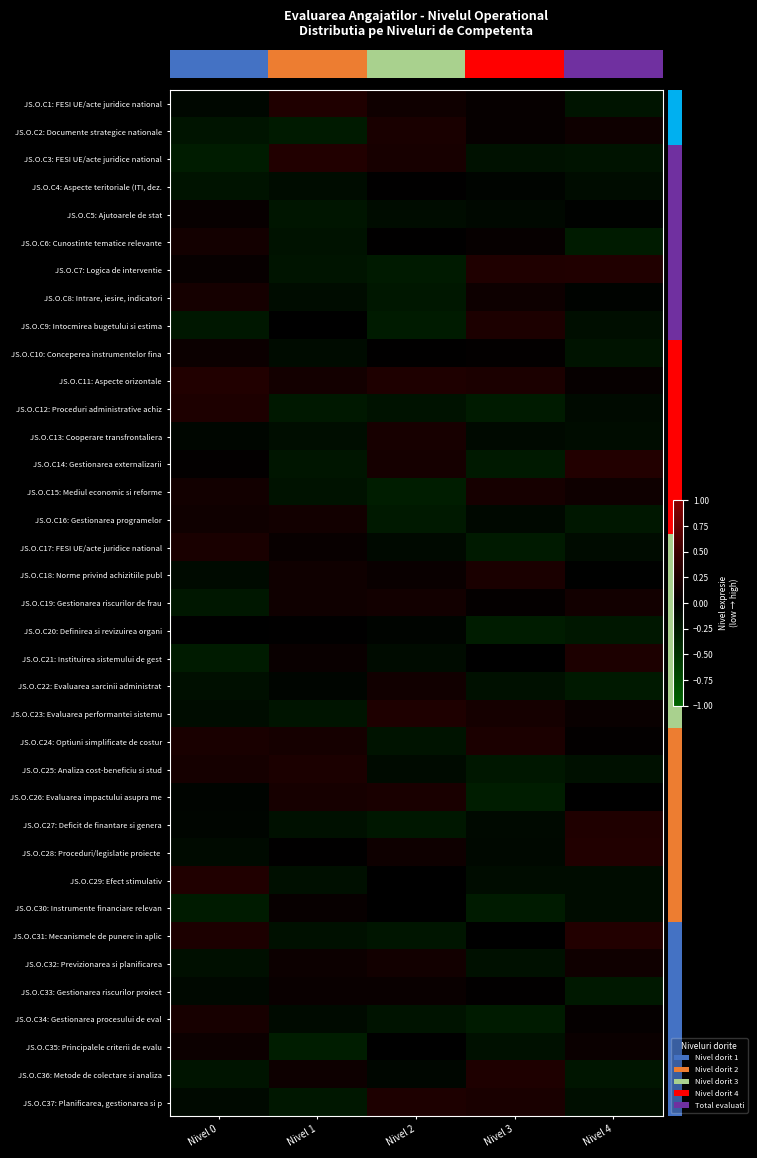

Count the number of data series in this chart.

37